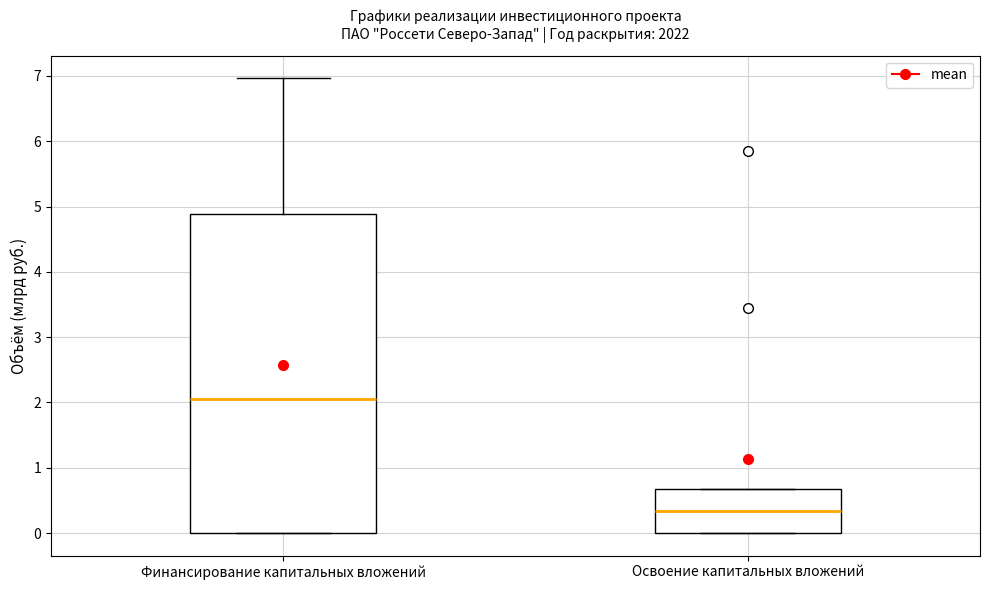

Where is the lower edge of the box for Освоение капитальных вложений on the y-axis? The values are not printed on the chart, so give them approximately, as read against the axis.

0.0